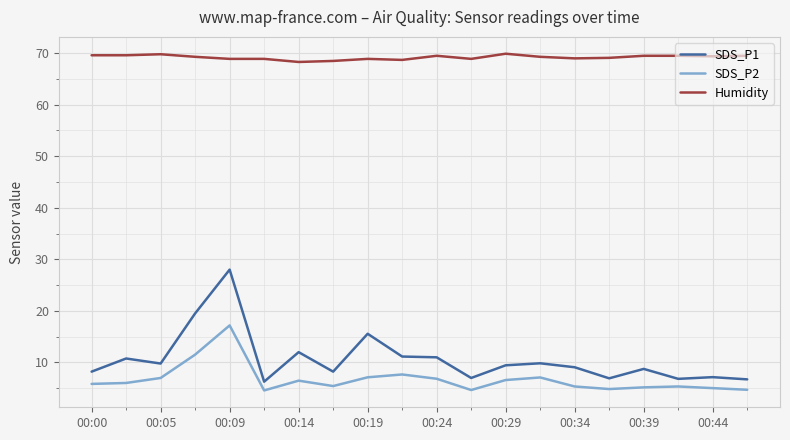

Which series has the largest range (max minus min)?

SDS_P1